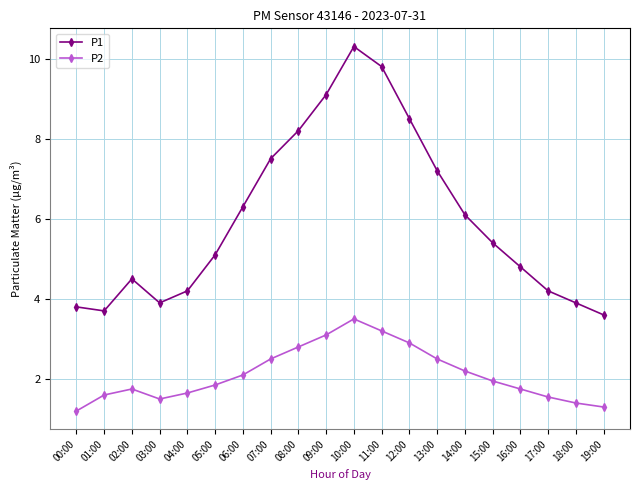

True or false: P1 and P2 intersect in this chart.

False